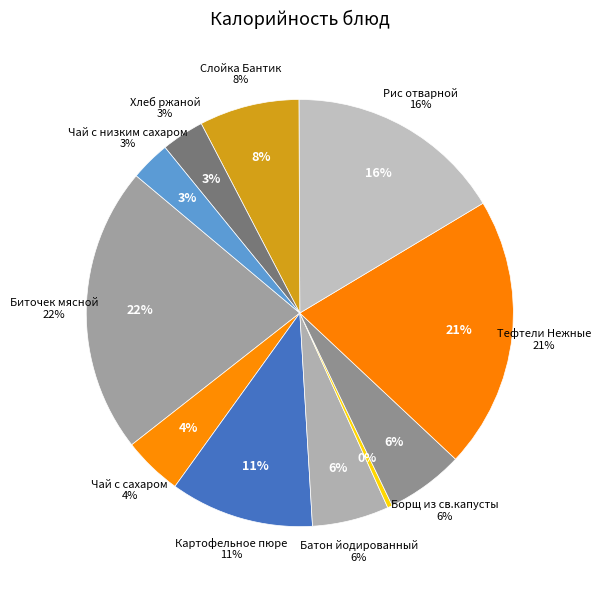

Is it true that Борщ из св.капусты is 21% of the pie?

False